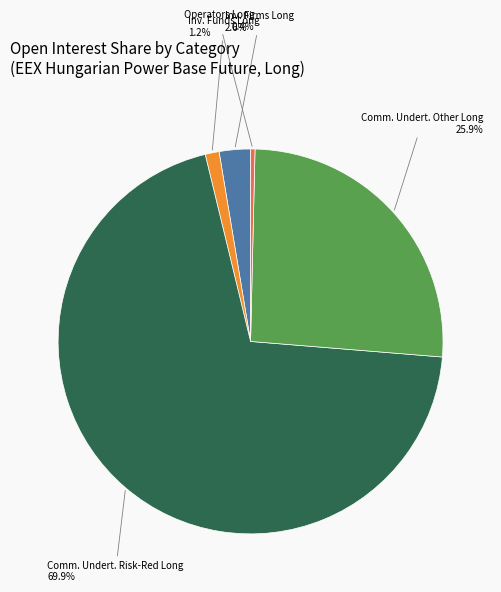

Is the sum of Inv. Firms Long and Comm. Undert. Other Long greater than half?

No